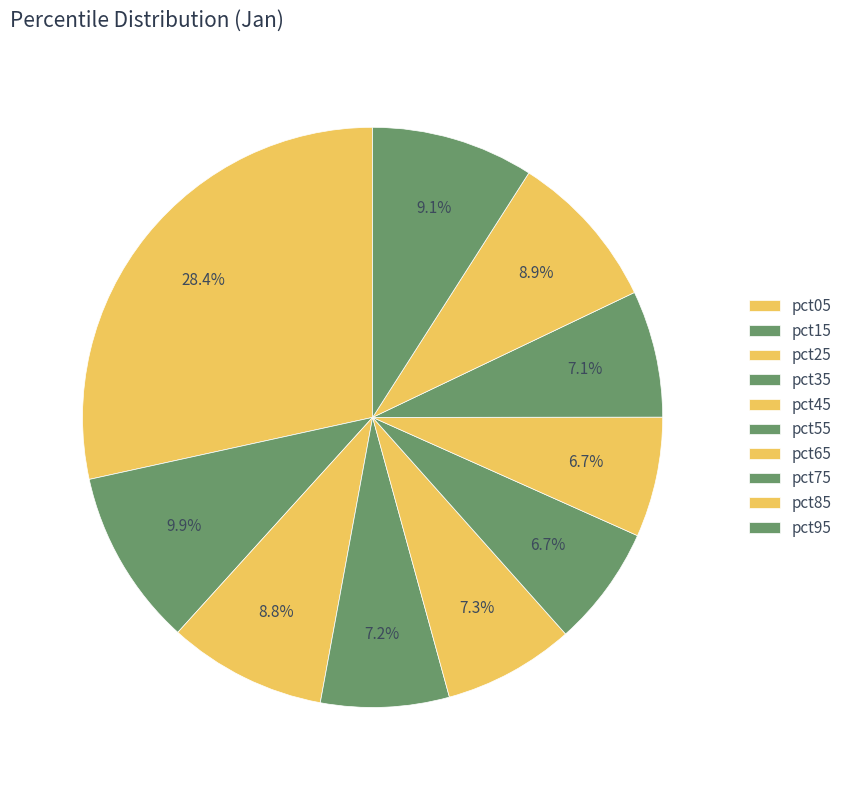

How many slices are in this pie chart?

10